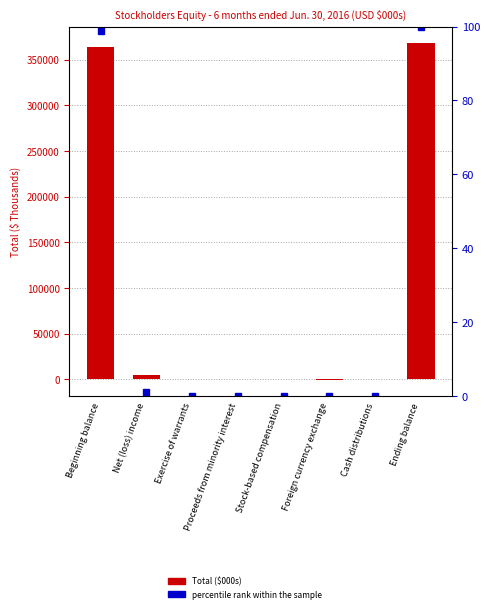

What is the label of the 5th bar from the left?

Stock-based compensation